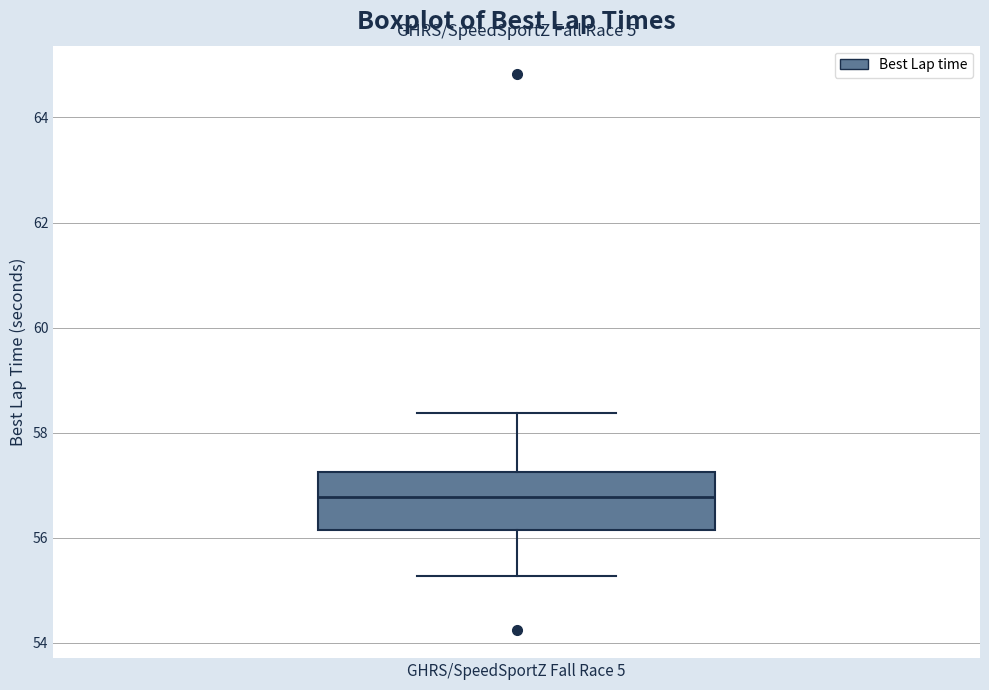

Transcribe this box plot: give where the median line is, the range the box spans, and where the two whiskers end, as read against the y-axis. The values are not printed on the chart, so give them approximately, as read against the axis.

median 56.8, box 56.2 to 57.2, whiskers 55.2 to 58.4